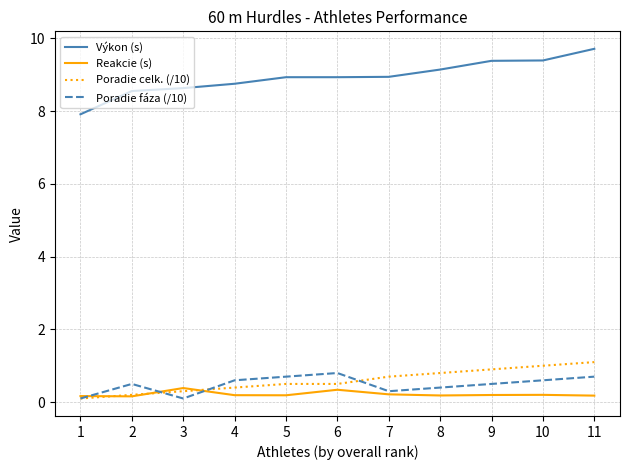

True or false: Poradie celk. (/10) and Výkon (s) intersect in this chart.

False